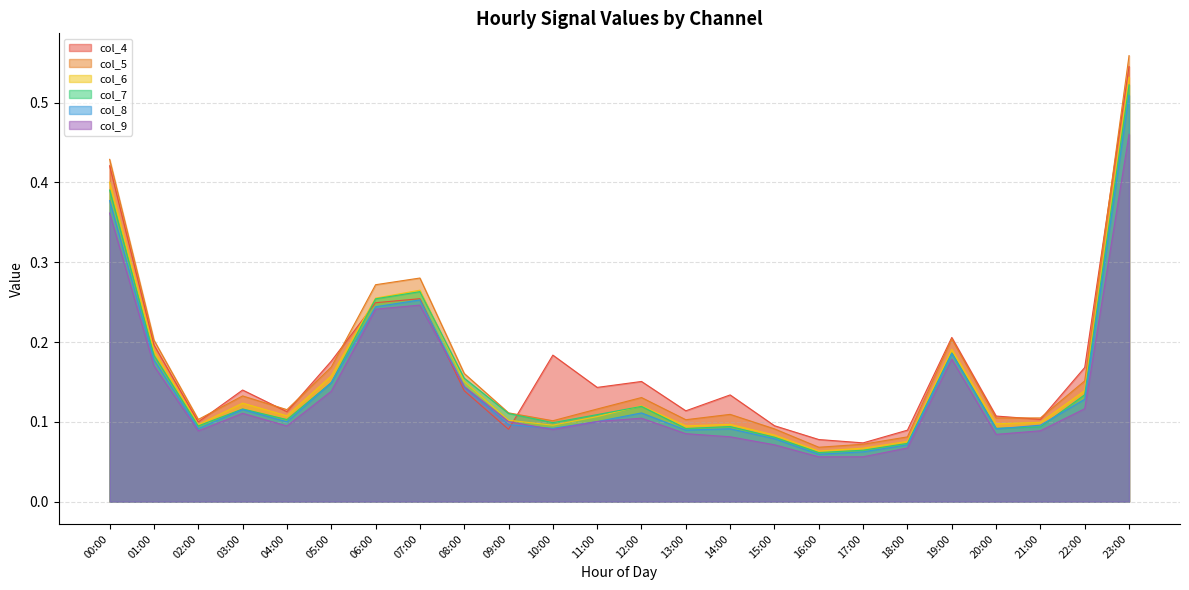

Is it true that col_4 equals 0.3 at 00:00?

False